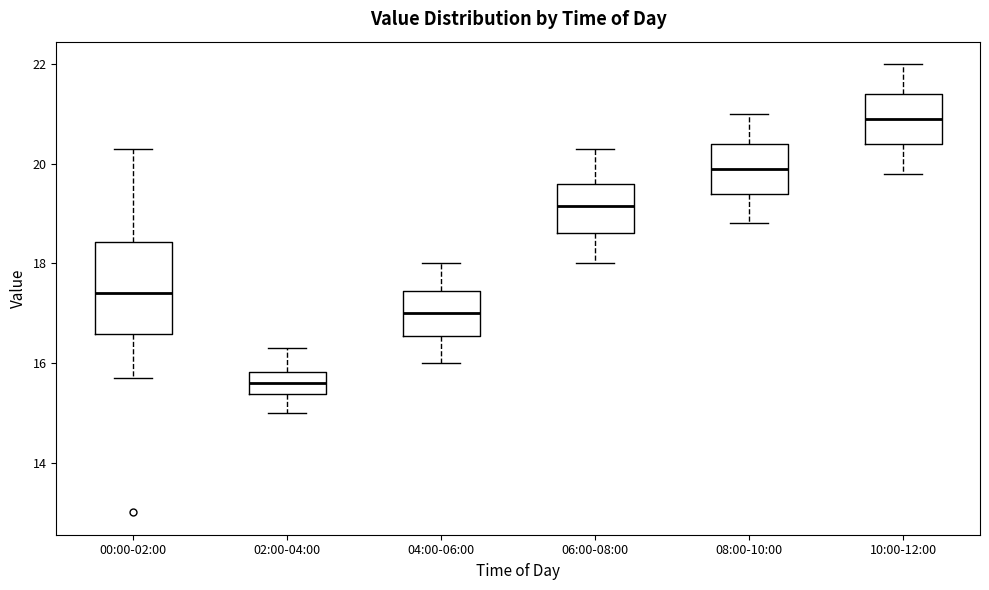

Comparing the boxes themselves (not the whiskers), which one is the tallest?

00:00-02:00